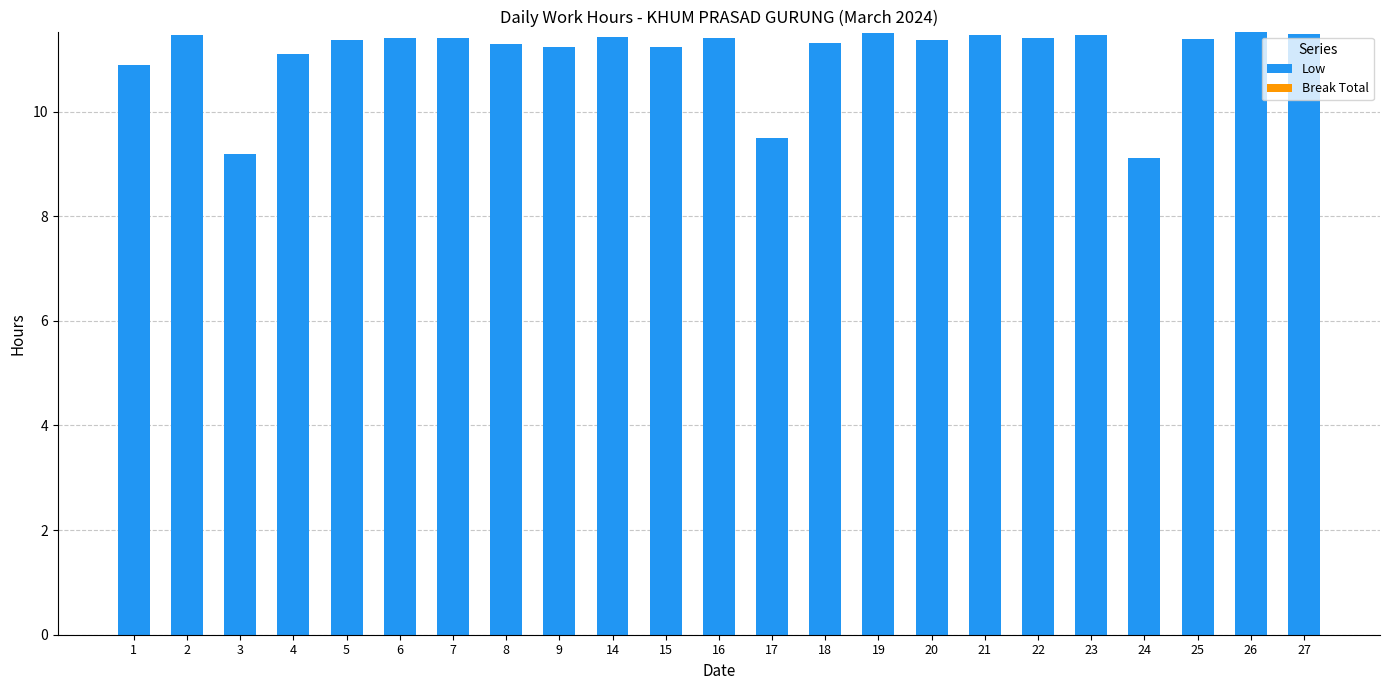

What is the minimum value shown in the chart?

9.1